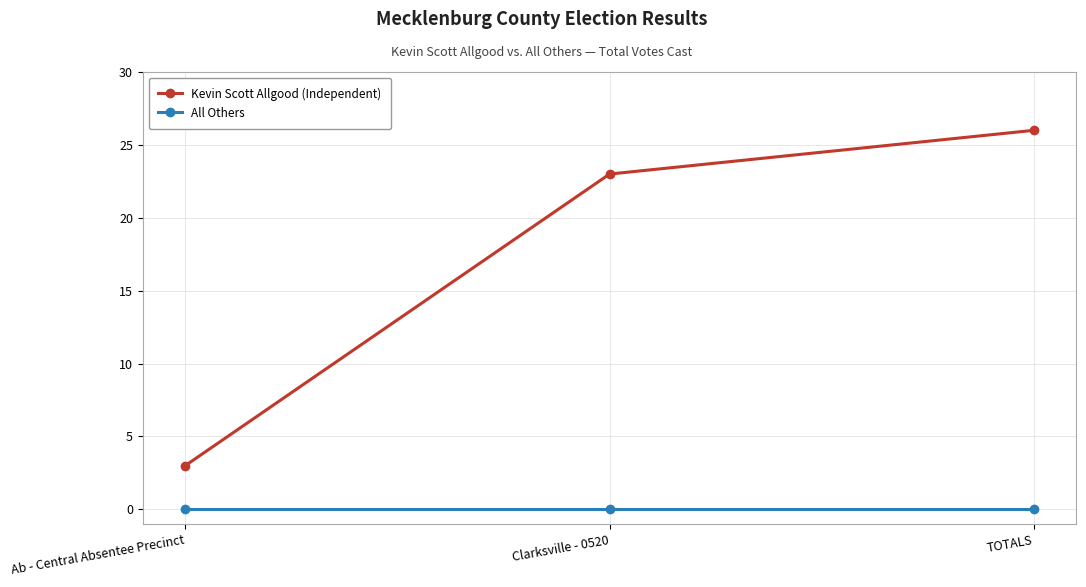

At Ab - Central Absentee Precinct, list the series in order from largest to smallest.

Kevin Scott Allgood (Independent), All Others